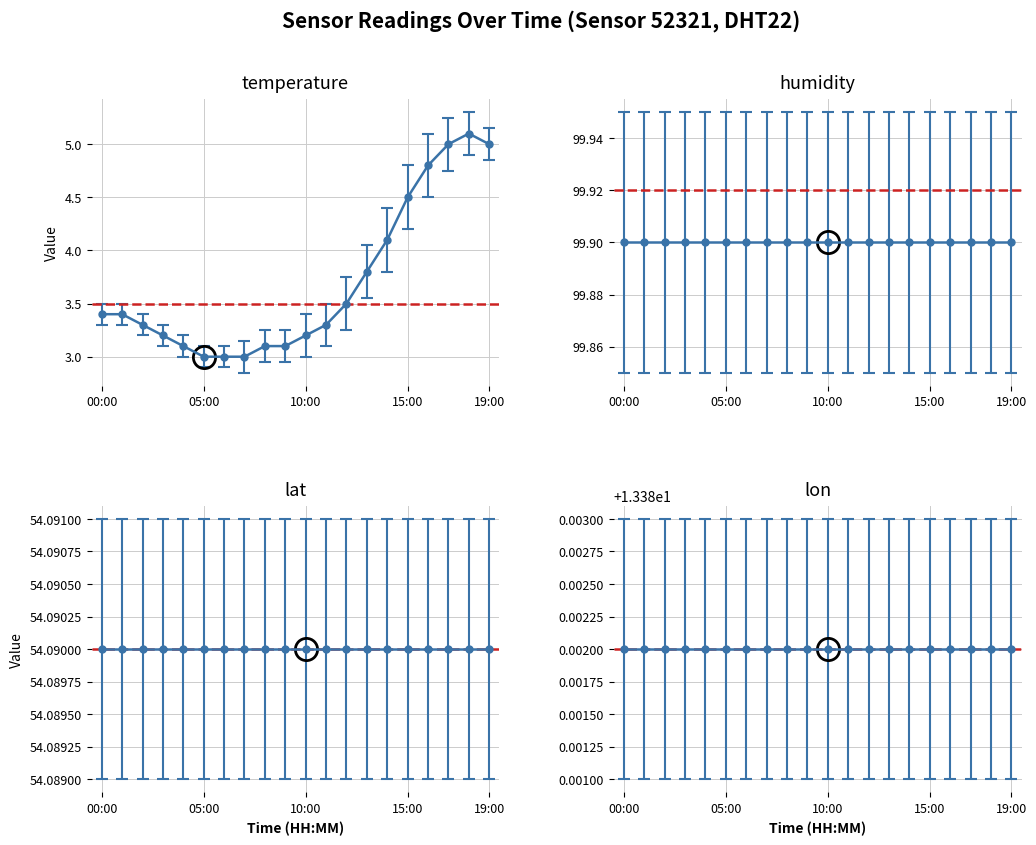

What is the maximum value shown in the chart?

5.1